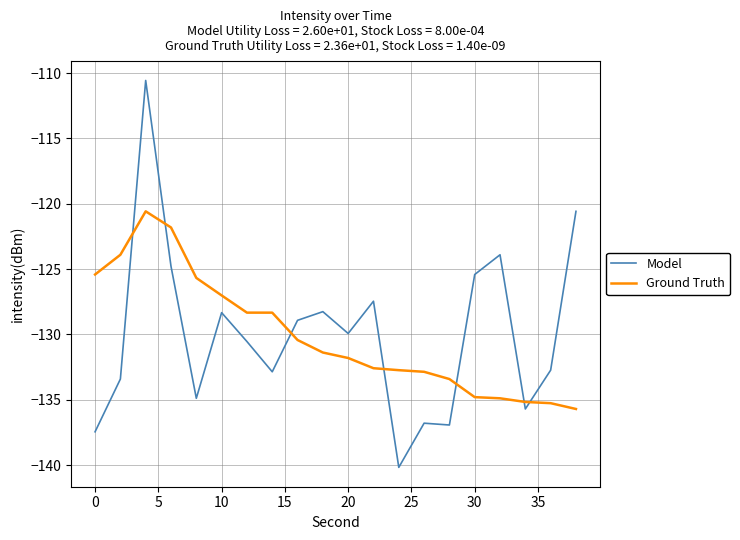

After their last crossing, which series has the higher values: Model or Ground Truth?

Model